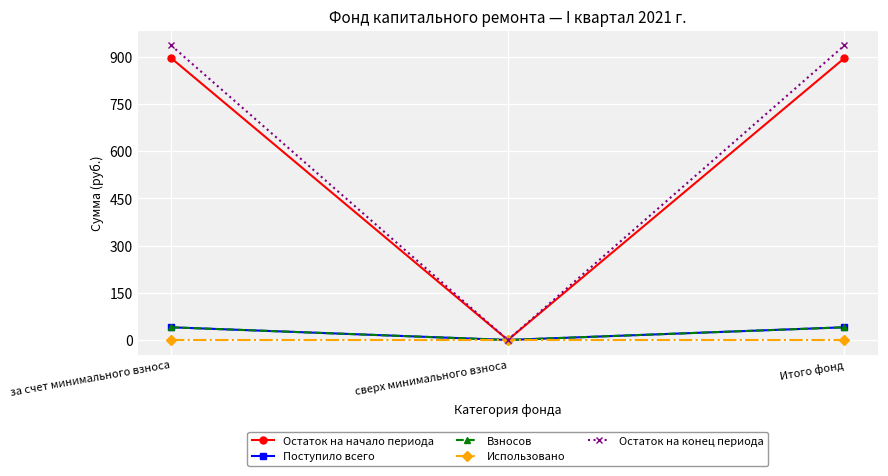

List the series in order of their peak value, highest first.

Остаток на конец периода, Остаток на начало периода, Поступило всего, Взносов, Использовано